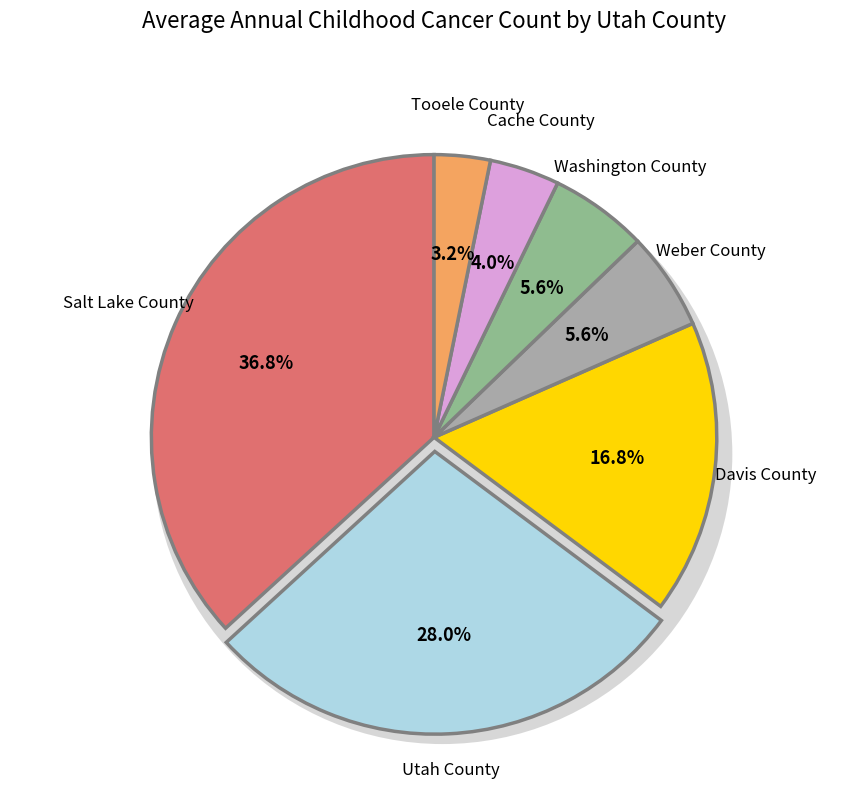

Count the number of slices in the pie.

7